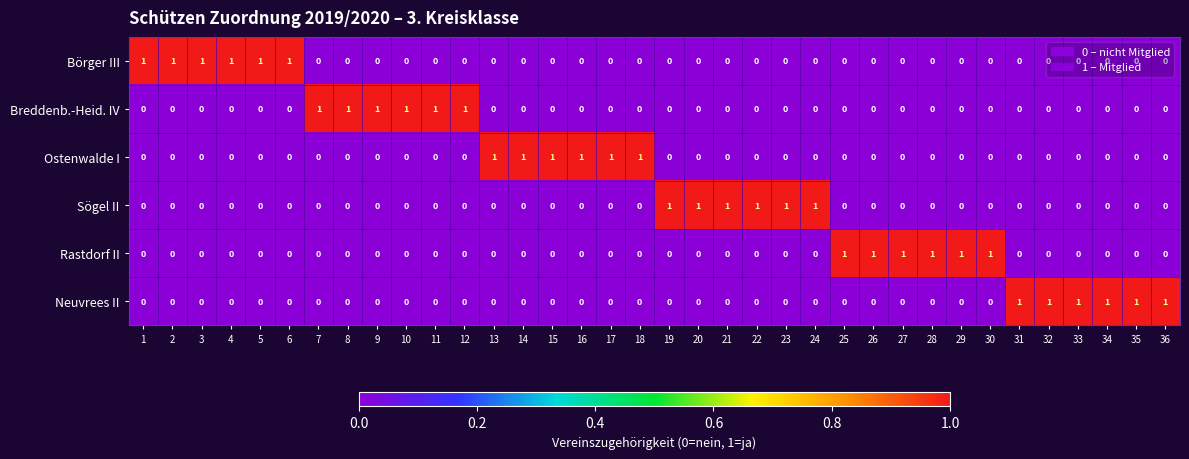

How many Breddenb.-Heid. IV values are between 0 and 1?

36